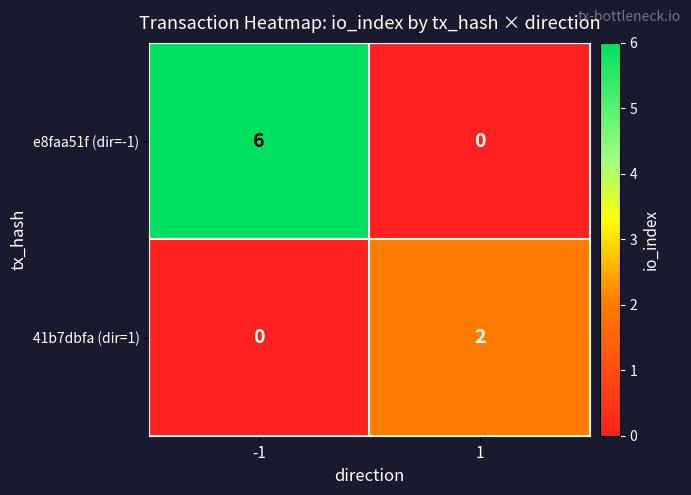

Reading left to right, what are all the values shown in this chart?

e8faa51f (dir=-1): -1=6	1=0
41b7dbfa (dir=1): -1=0	1=2